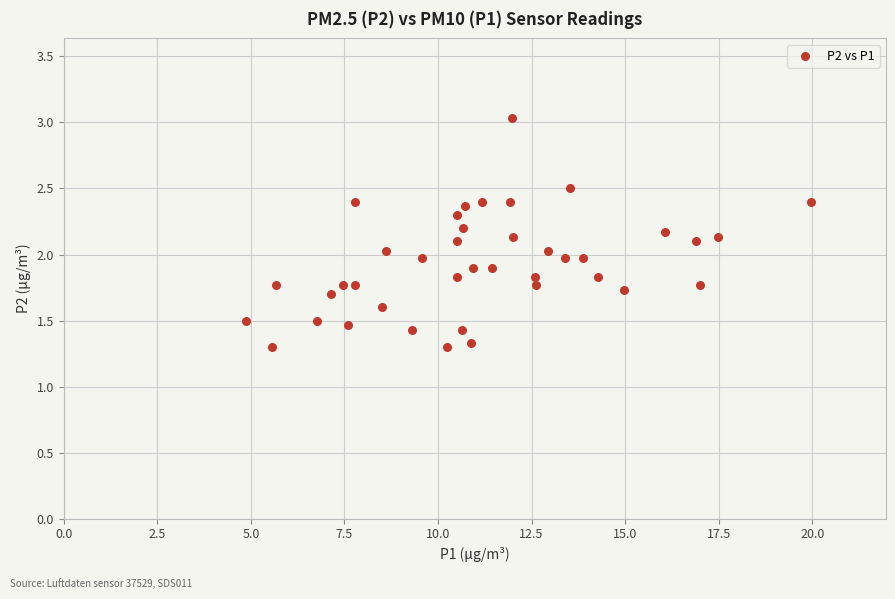

What is the range of Y values (max minus min)?

1.7